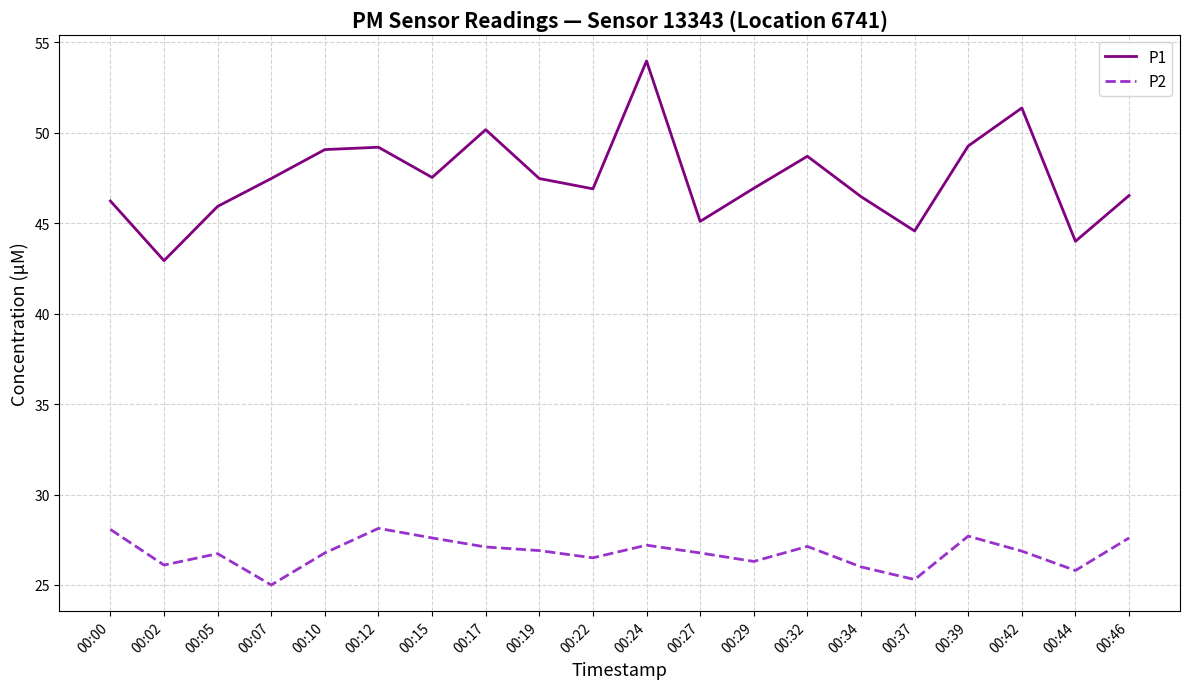

Which series has the largest range (max minus min)?

P1